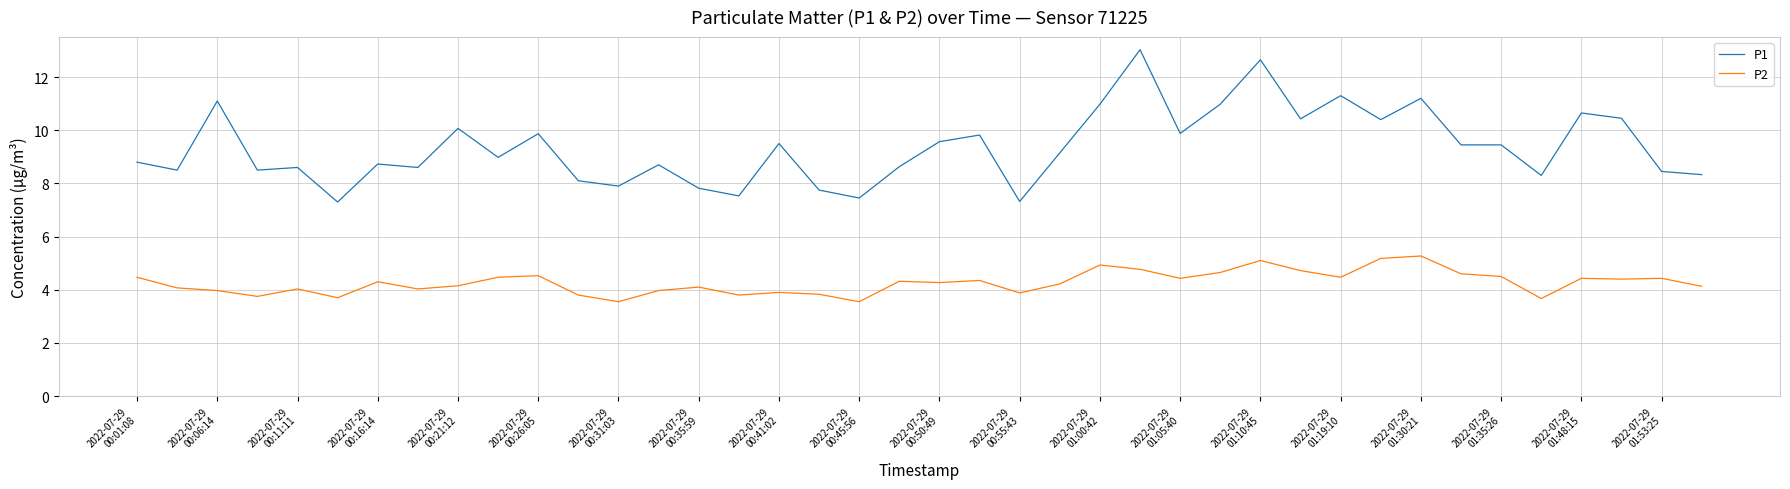

What is the maximum value for P1?

13.0